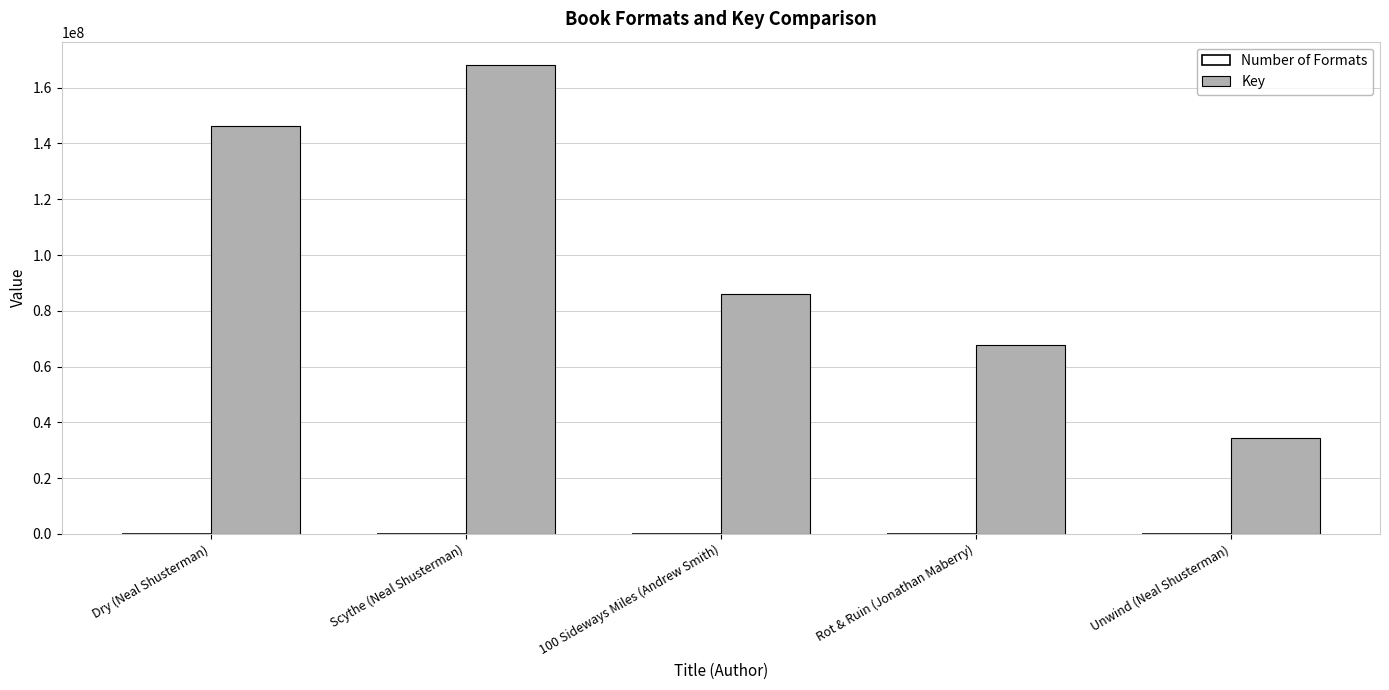

The value of Key at Unwind (Neal Shusterman) is 34293211. True or false?

True